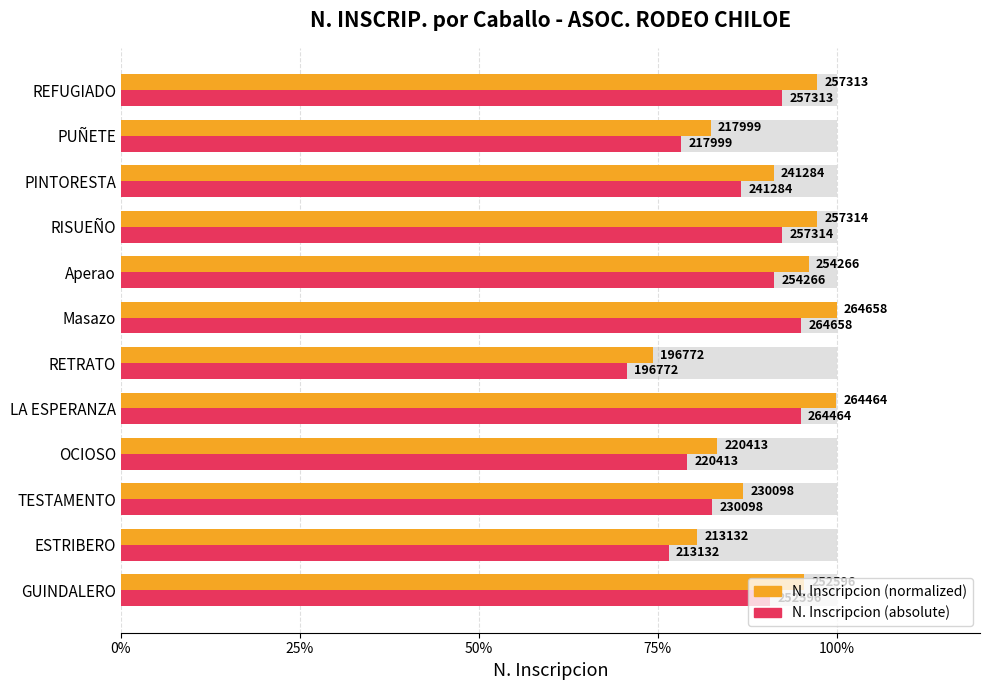

Which series has the largest range (max minus min)?

N. Inscripcion (normalized)